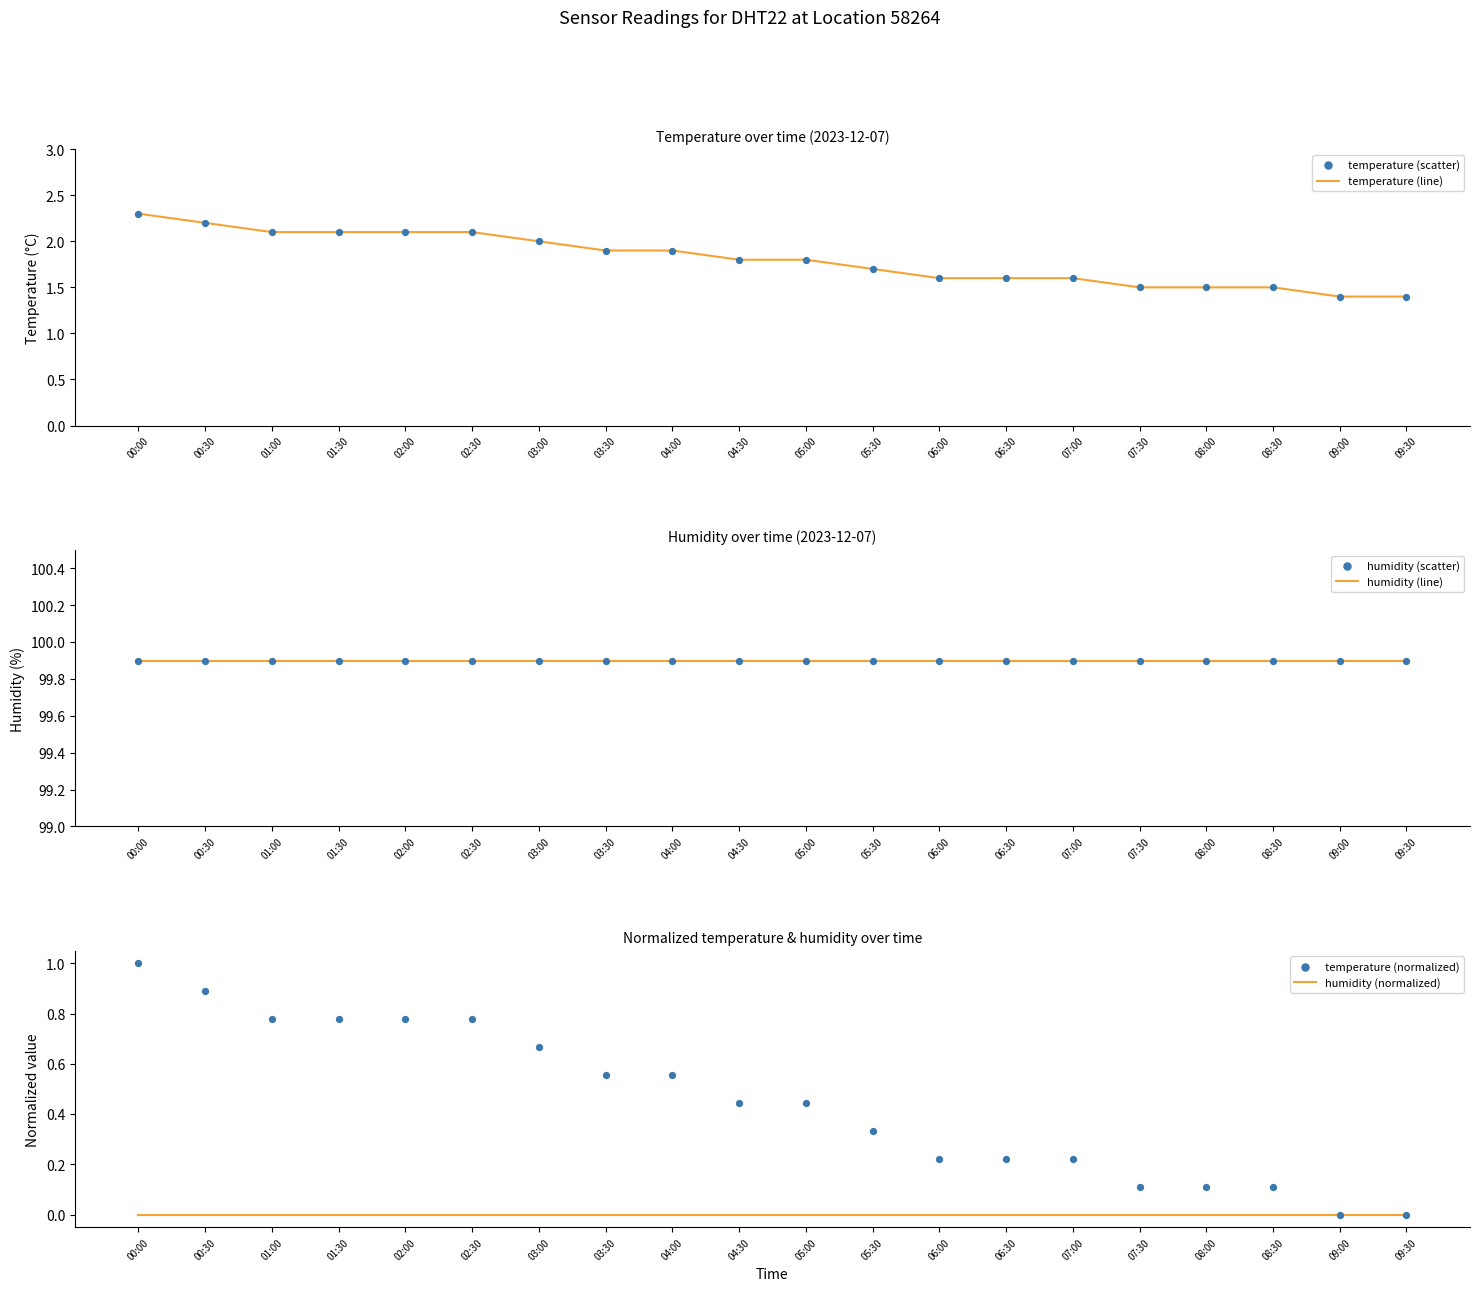

Which series has the largest total across all categories?

humidity (line)